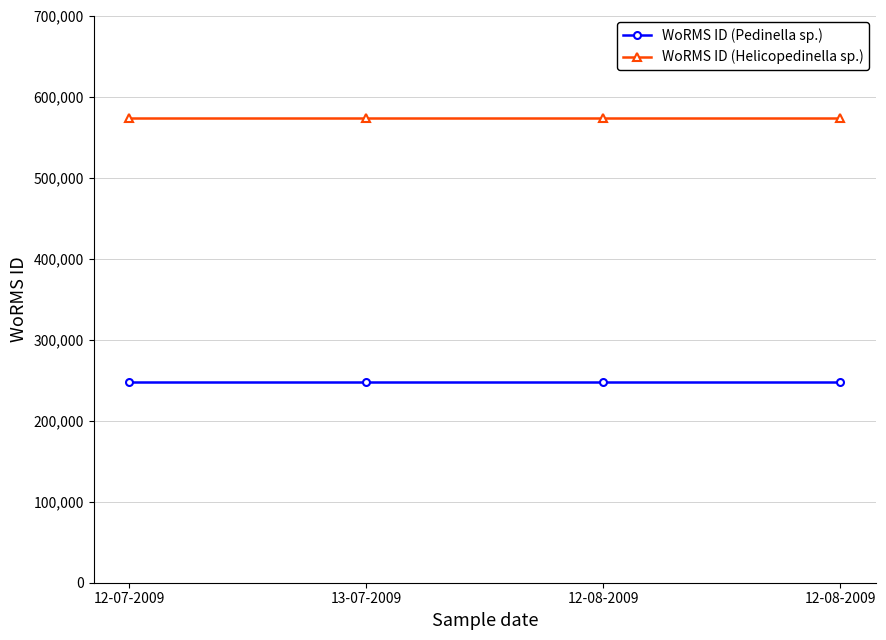

How many lines are shown in the chart?

2